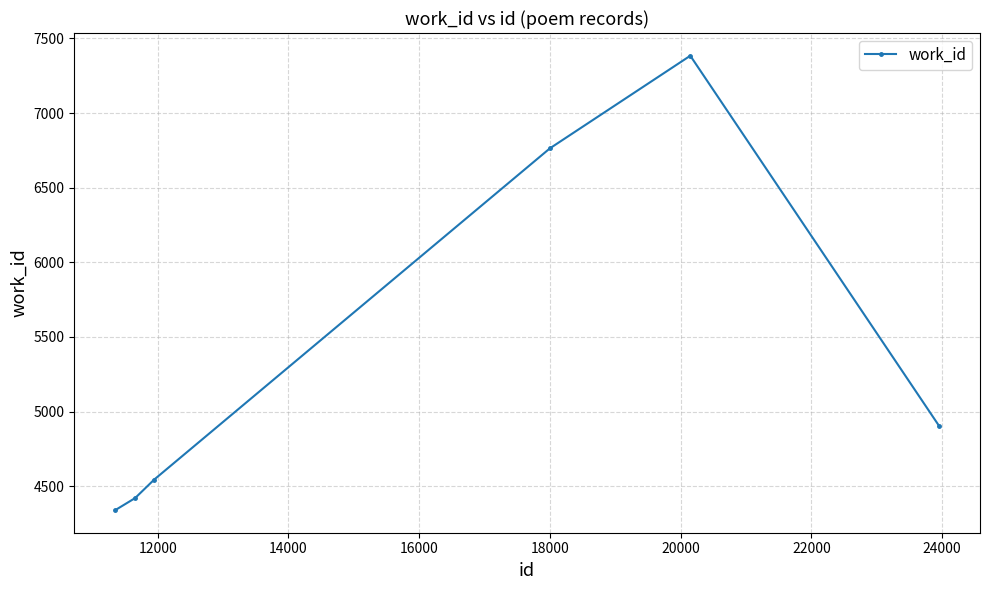

How many lines are shown in the chart?

1